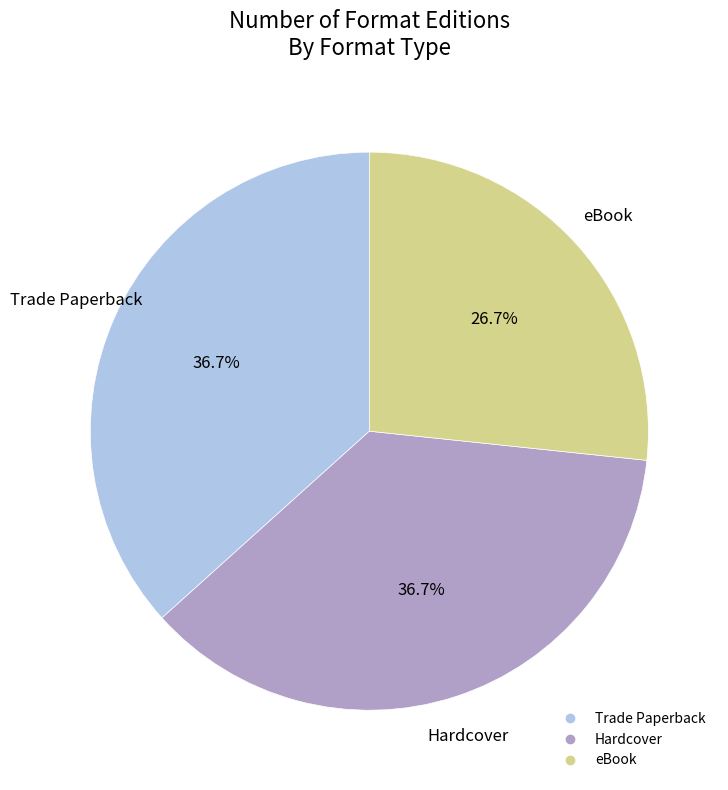

To the nearest percent, what is the average slice percentage?

33%